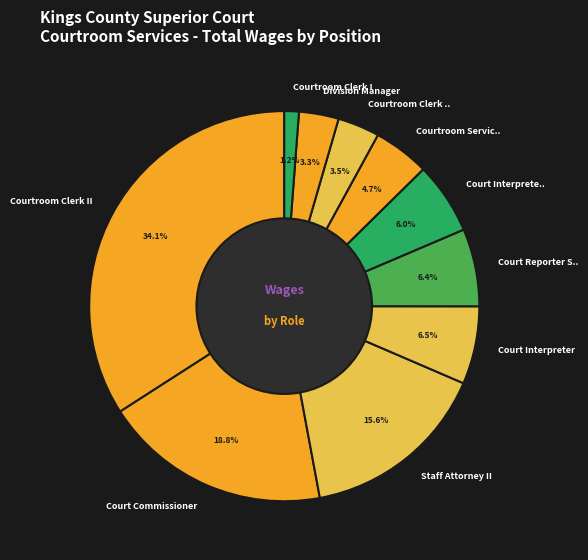

What percentage is the Courtroom Clerk II slice, to the nearest percent?

34%